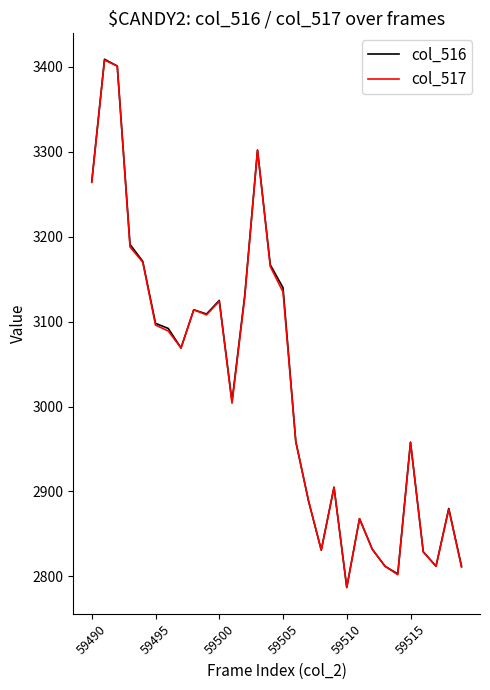

What is the maximum value for col_517?

3408